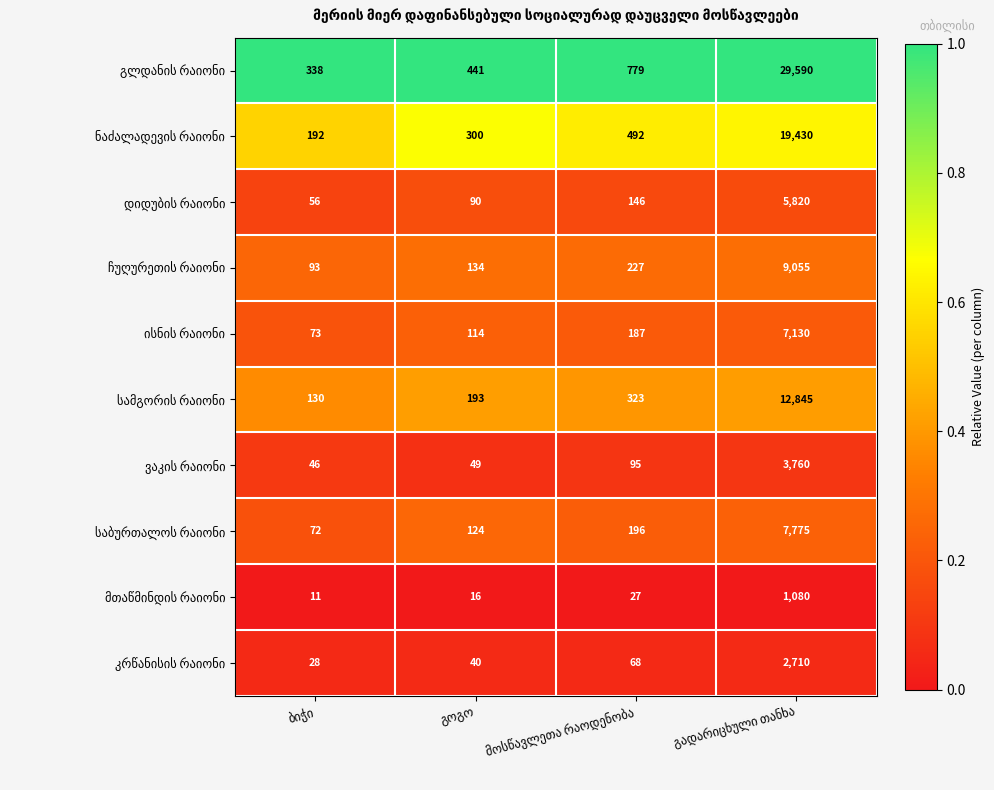

What is the greatest value displayed?

29590